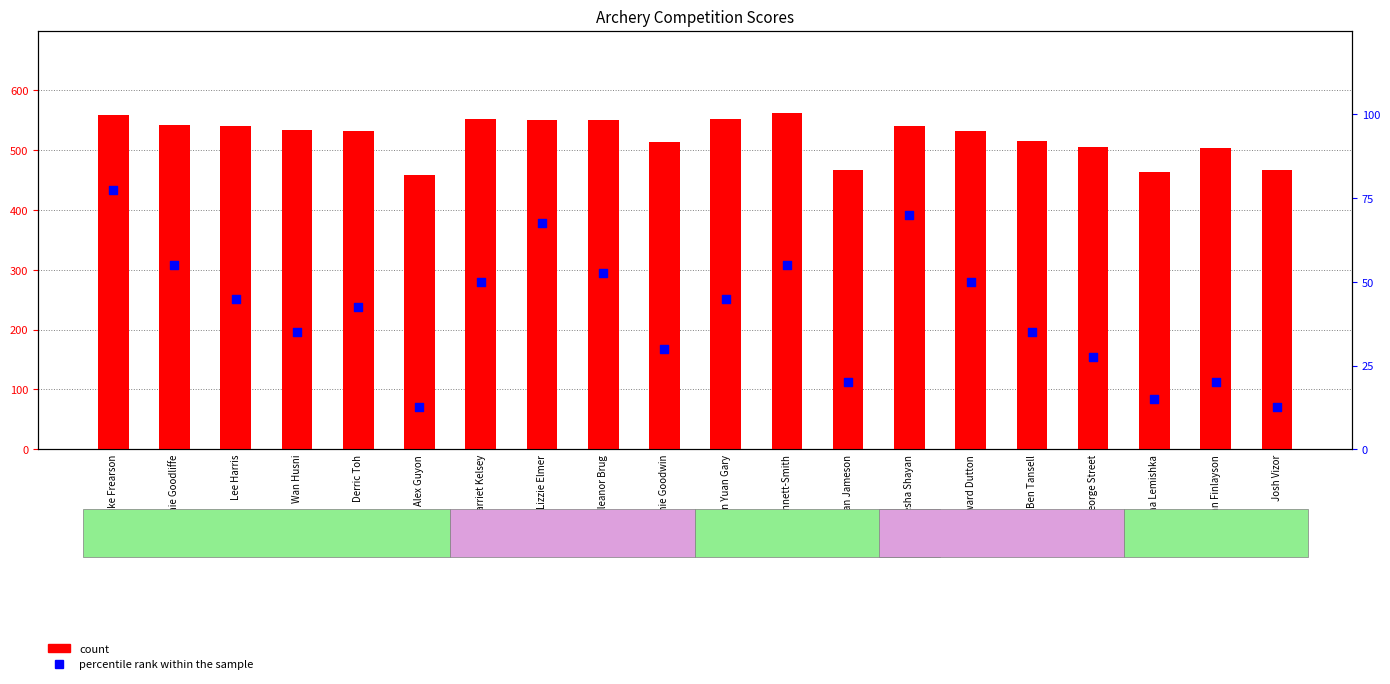

What is the total value across all series at Damian Jameson?

487.0